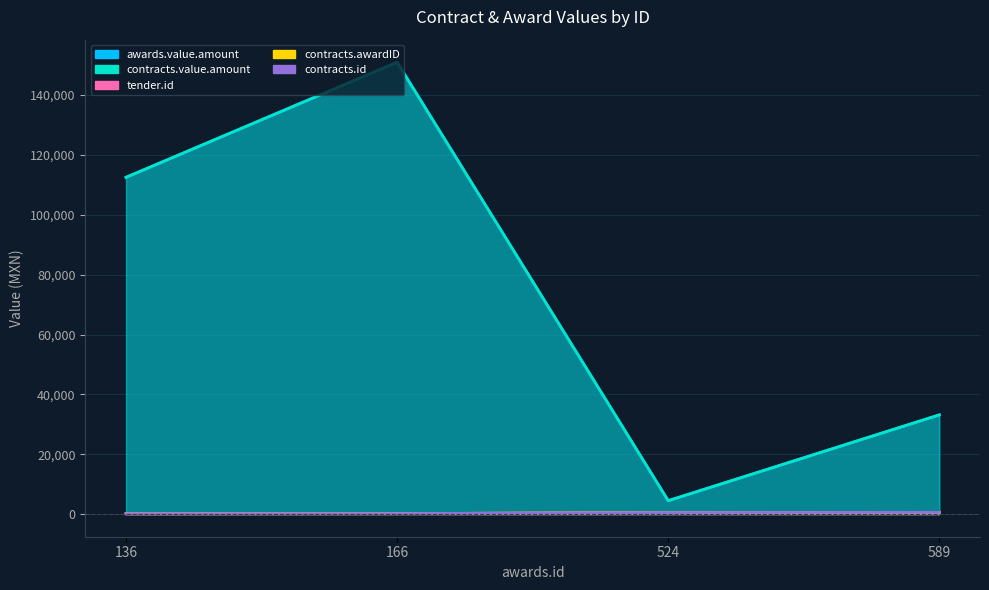

True or false: contracts.id has more than 1 points higher than both neighbors.

False